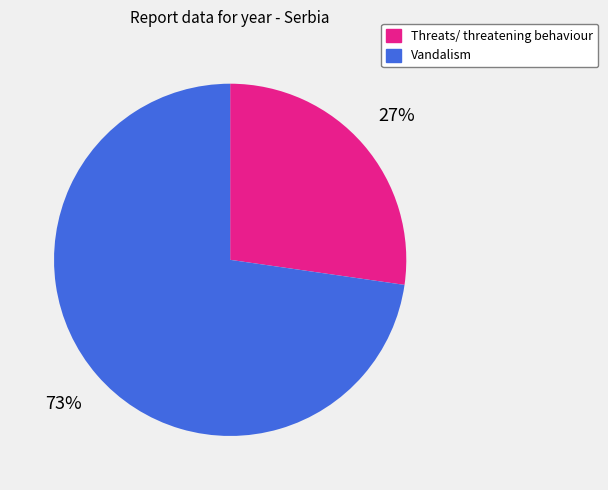

What is the smallest slice in the pie chart?

Threats/ threatening behaviour